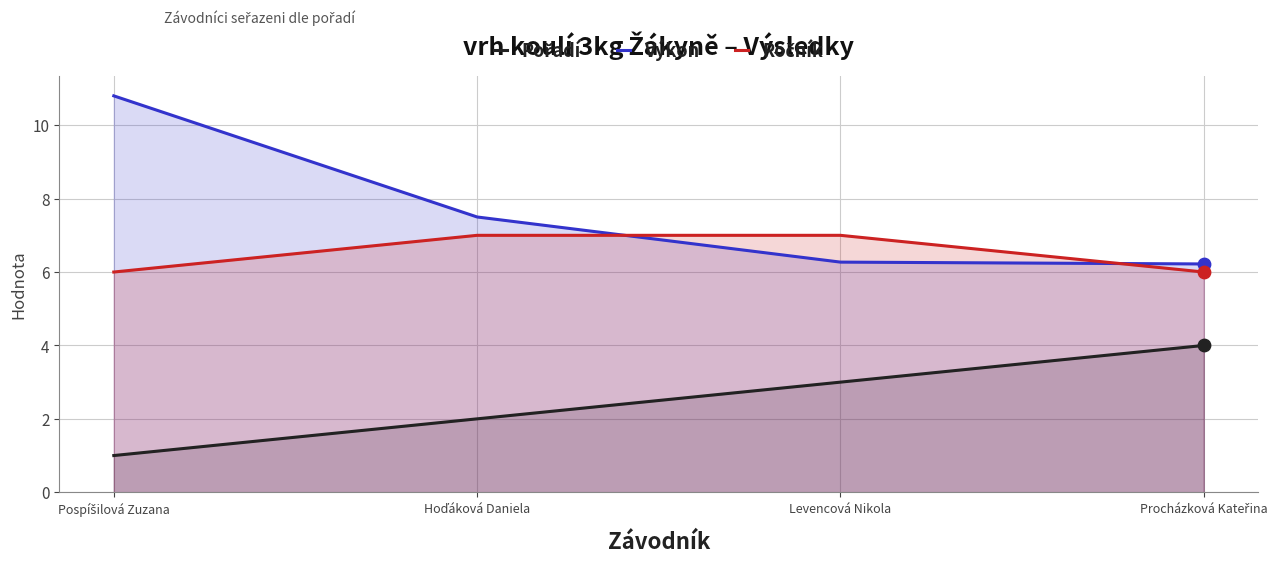

What are all the series names shown in the legend?

Pořadí, Výkon, Ročník